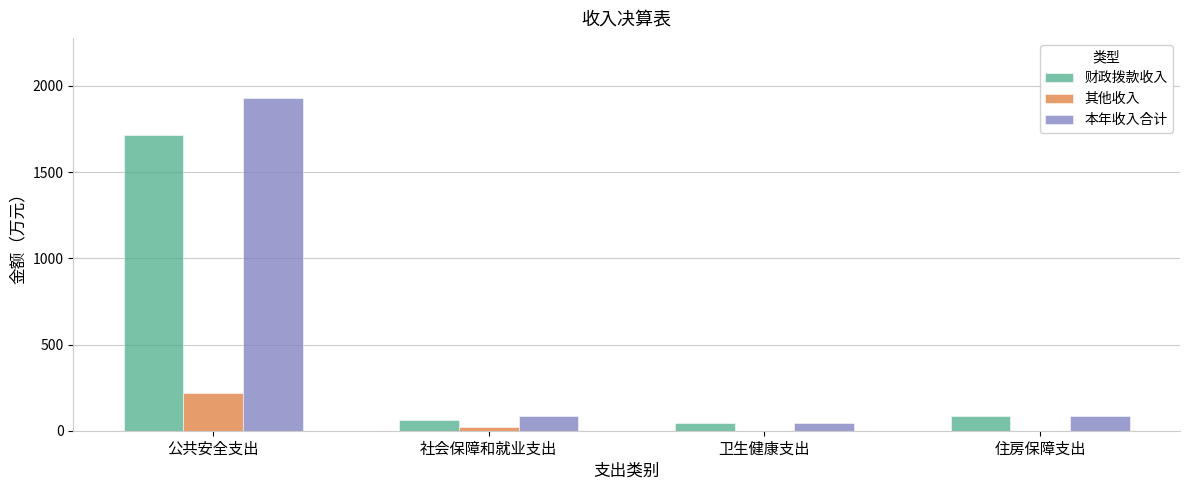

How many data points does each series have?

4